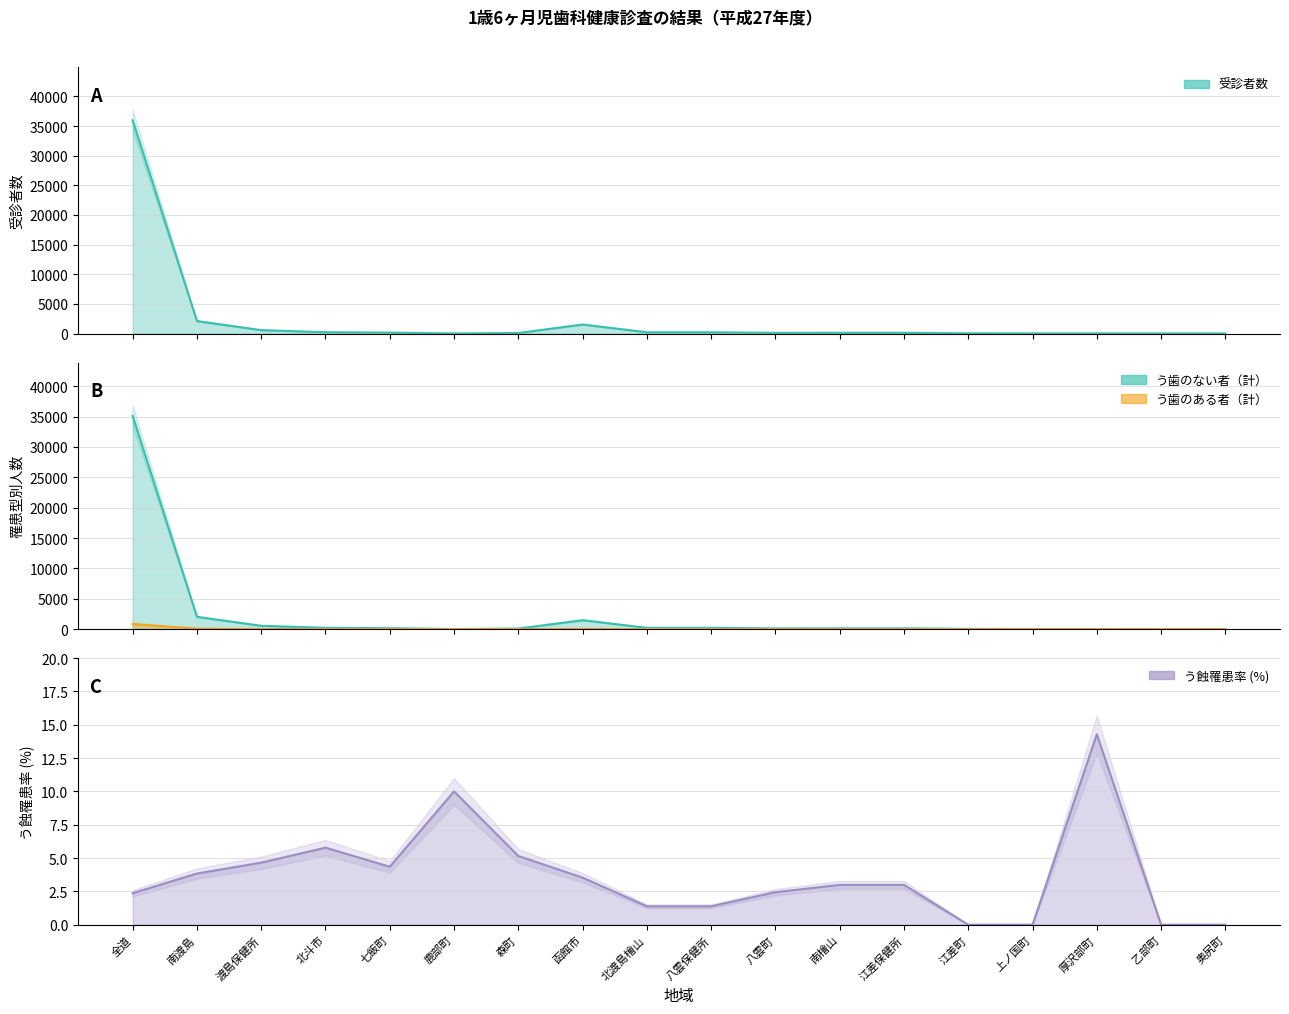

Rank the series at 厚沢部町 from lowest to highest value.

う歯のある者（計）, う歯のない者（計）, 受診者数